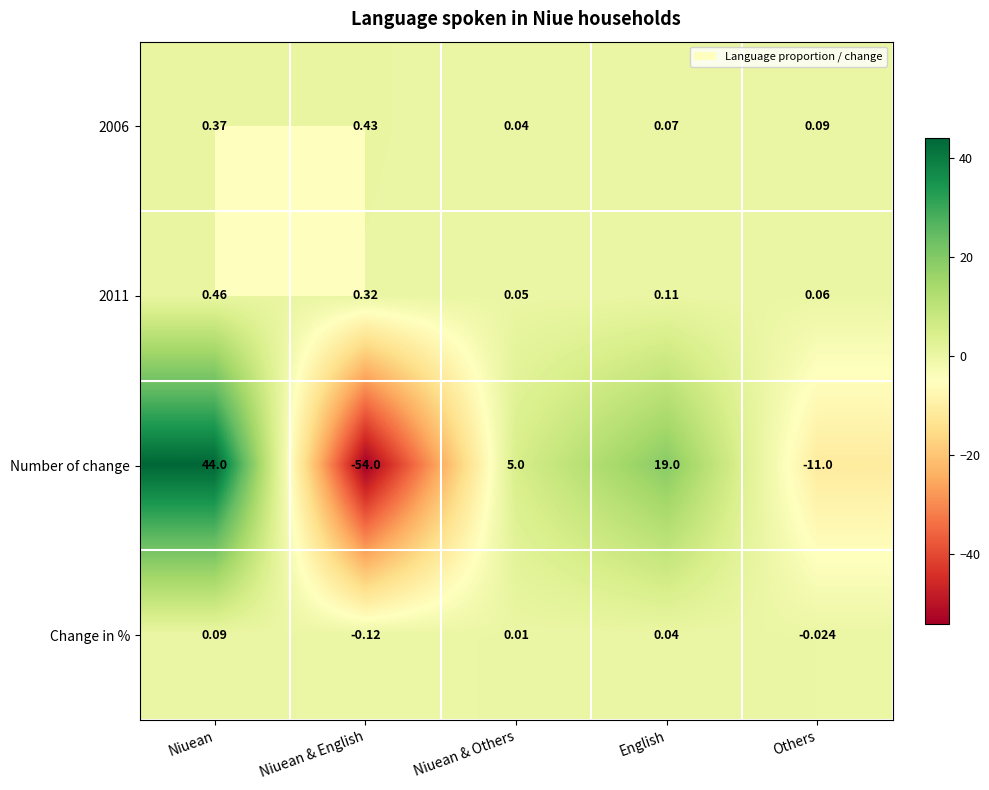

Where does the Number of change series first go above 5?

Niuean